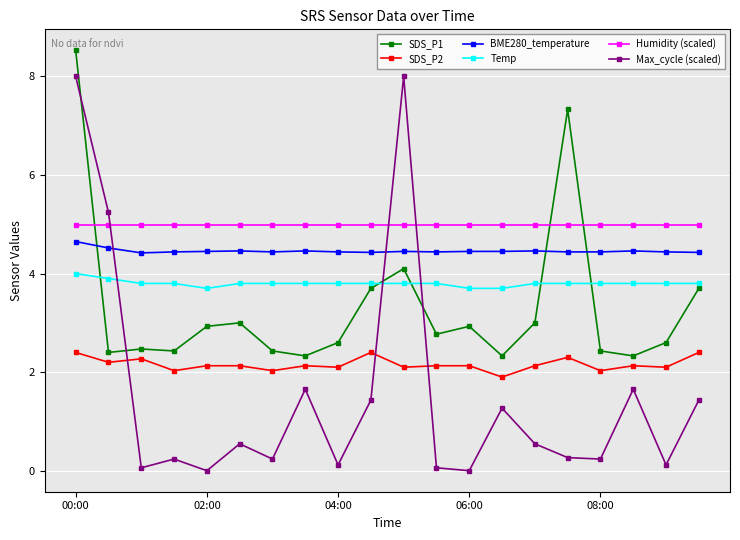

What is the value of the SDS_P2 point at the 11th from the left?

2.1